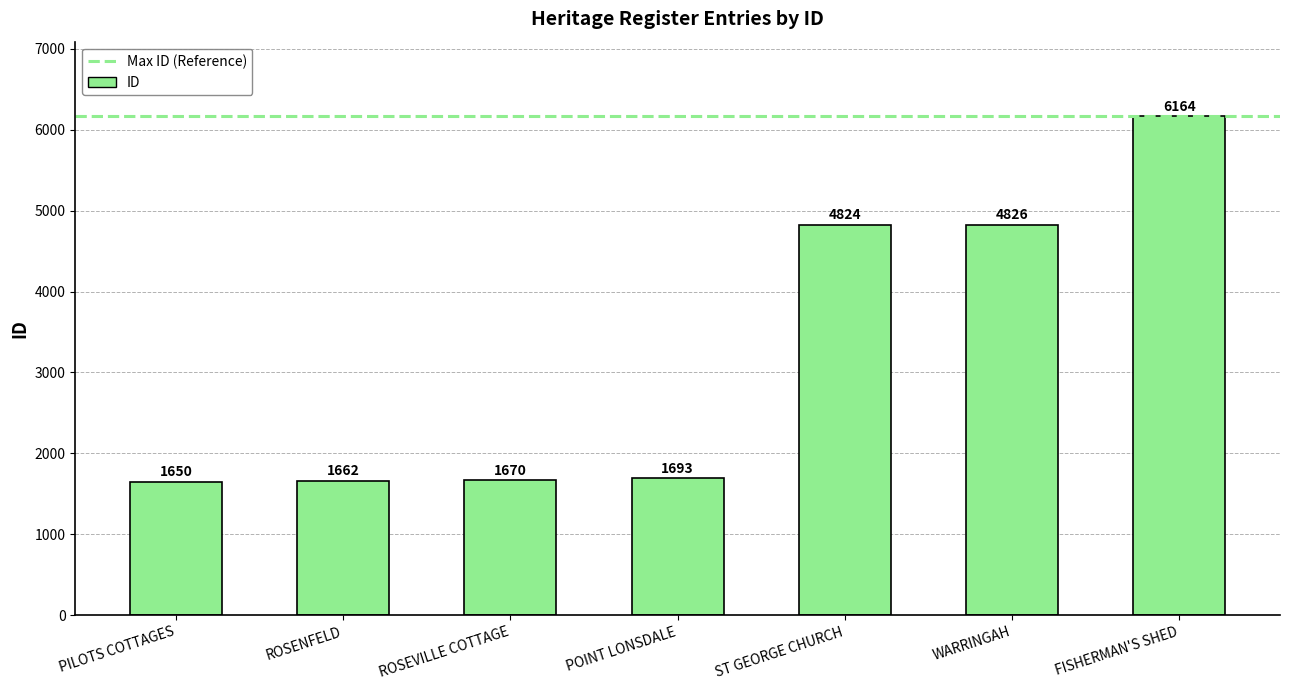

True or false: the data shows 995 at ROSENFELD.

False